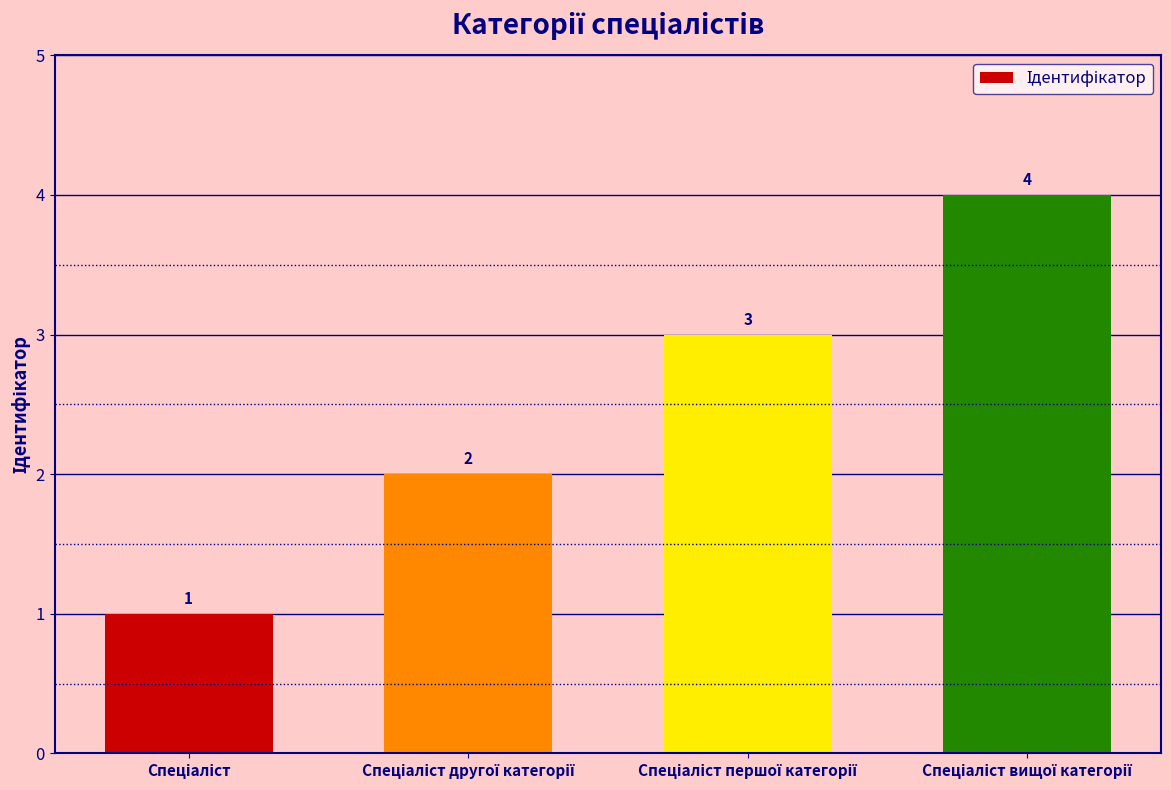

How many values are between 2 and 4?

3